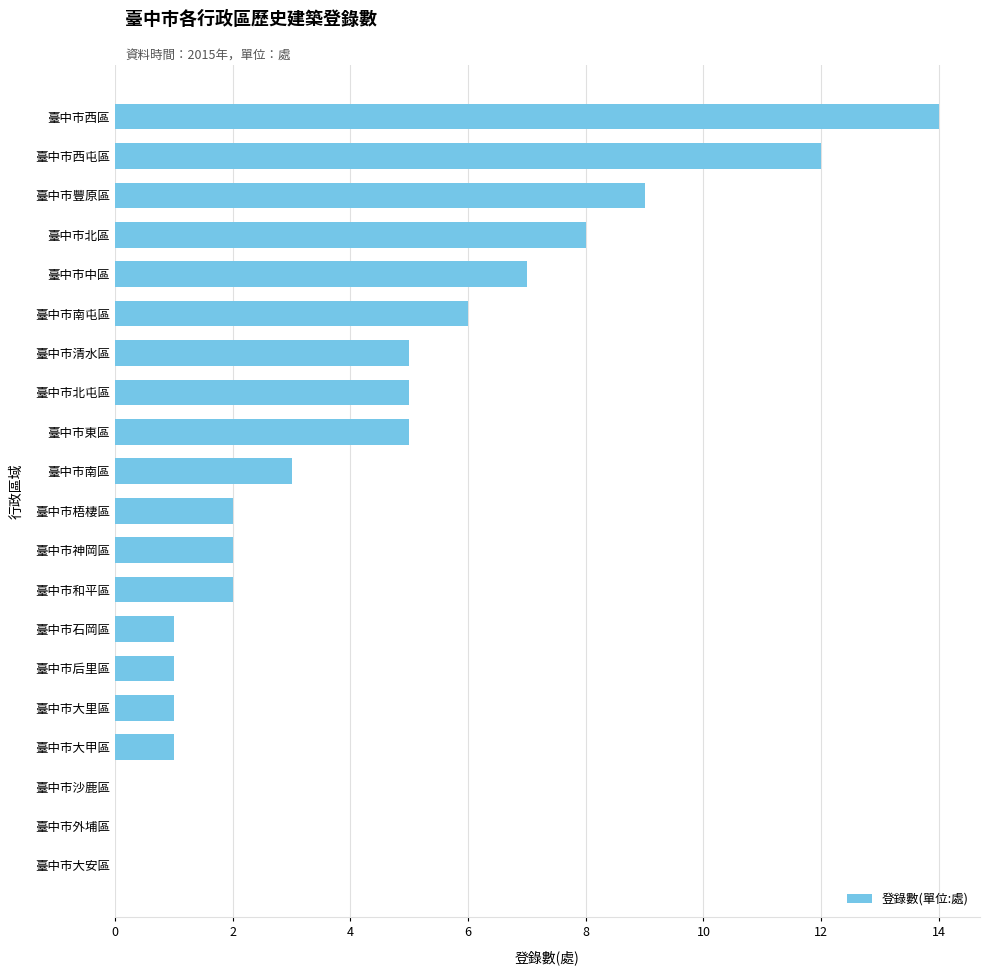

Reading bottom to top, transcribe all the data shown in this chart.

臺中市大安區=0	臺中市外埔區=0	臺中市沙鹿區=0	臺中市大甲區=1	臺中市大里區=1	臺中市后里區=1	臺中市石岡區=1	臺中市和平區=2	臺中市神岡區=2	臺中市梧棲區=2	臺中市南區=3	臺中市東區=5	臺中市北屯區=5	臺中市清水區=5	臺中市南屯區=6	臺中市中區=7	臺中市北區=8	臺中市豐原區=9	臺中市西屯區=12	臺中市西區=14